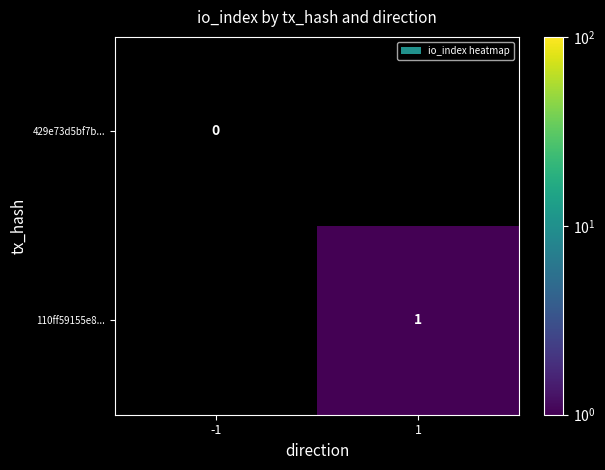

Is the value of 110ff59155e8... at 1 greater than the value of 429e73d5bf7b... at -1?

Yes